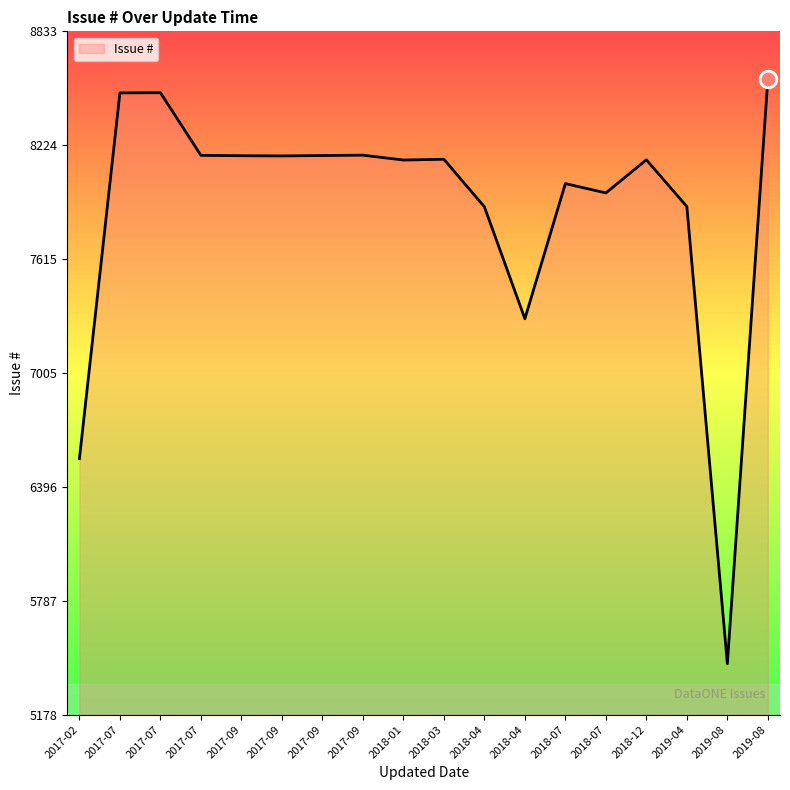

At which label does the data first exceed 8149?

2017-07